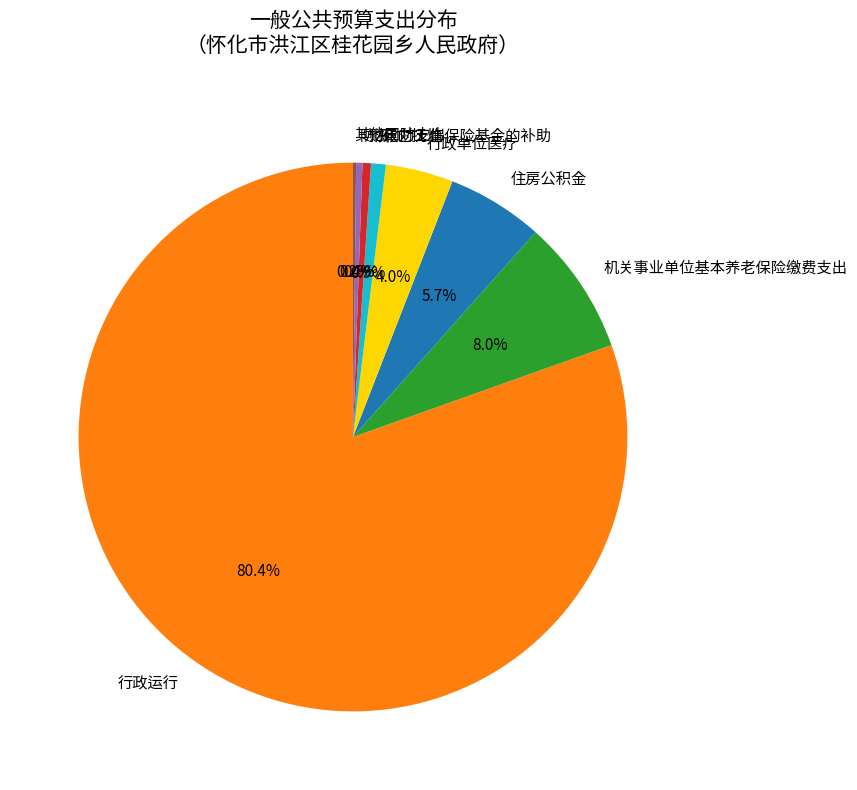

What is the largest slice in the pie chart?

行政运行